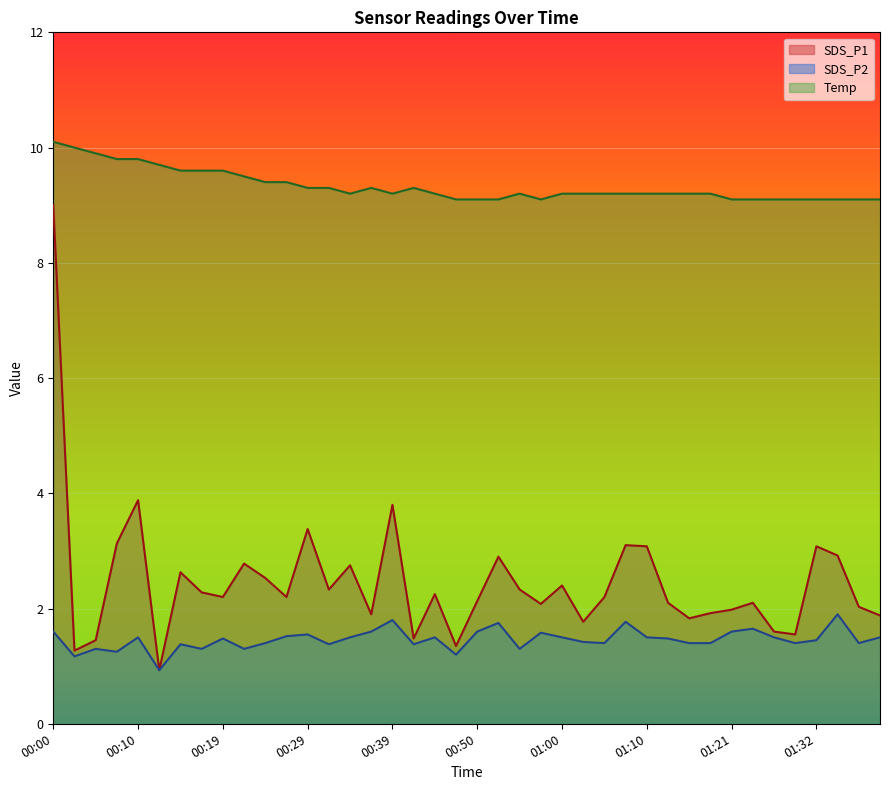

How many lines are shown in the chart?

3